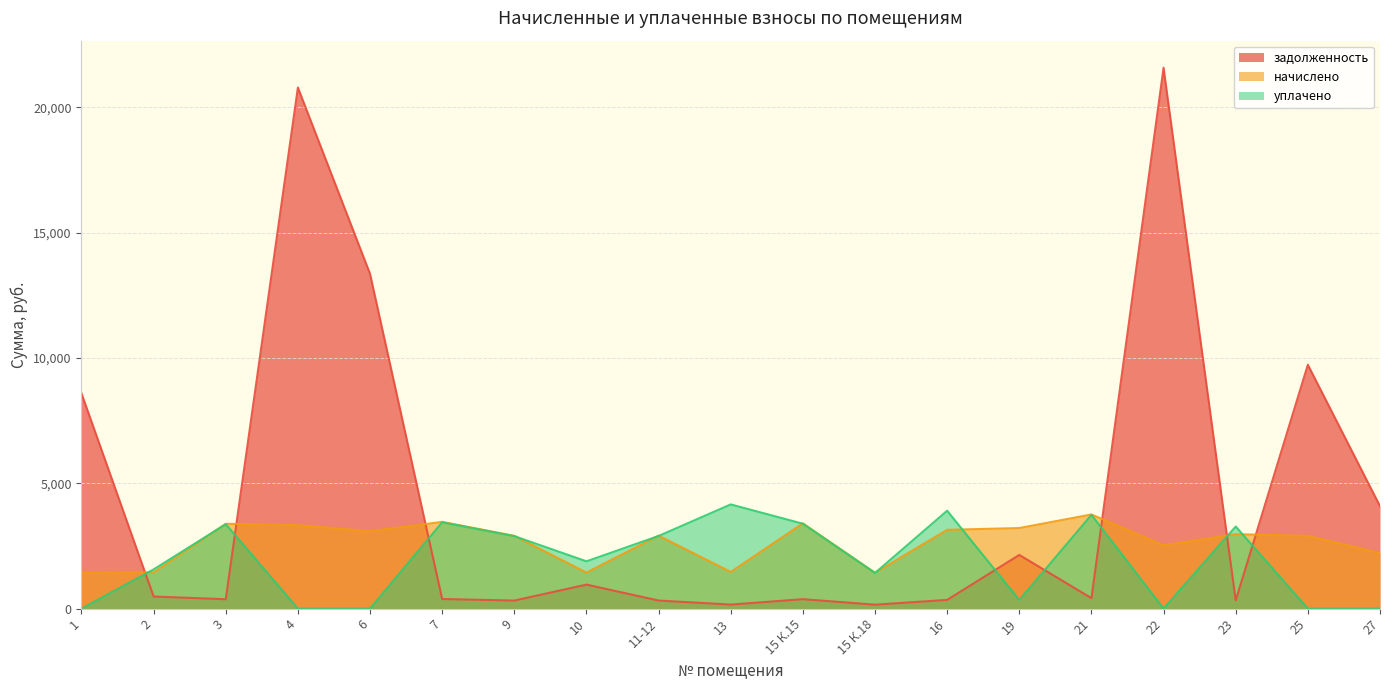

Which series changed the most between 13 and 22?

задолженность